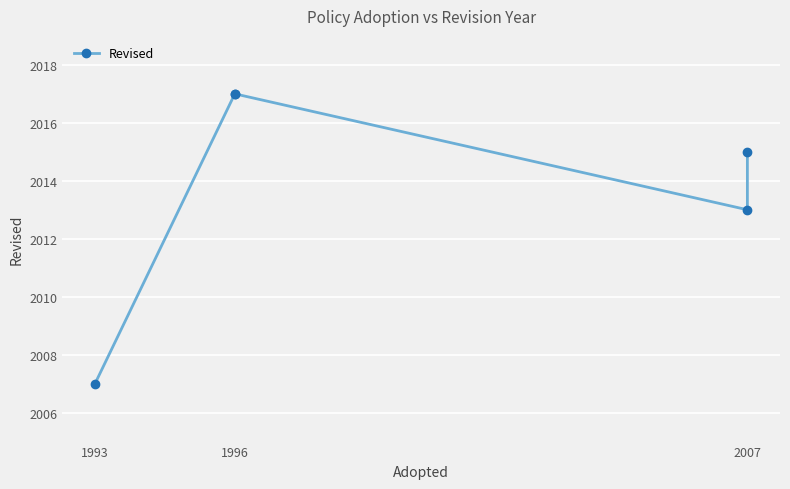

Which has a higher value, 1993 or 1996?

1996